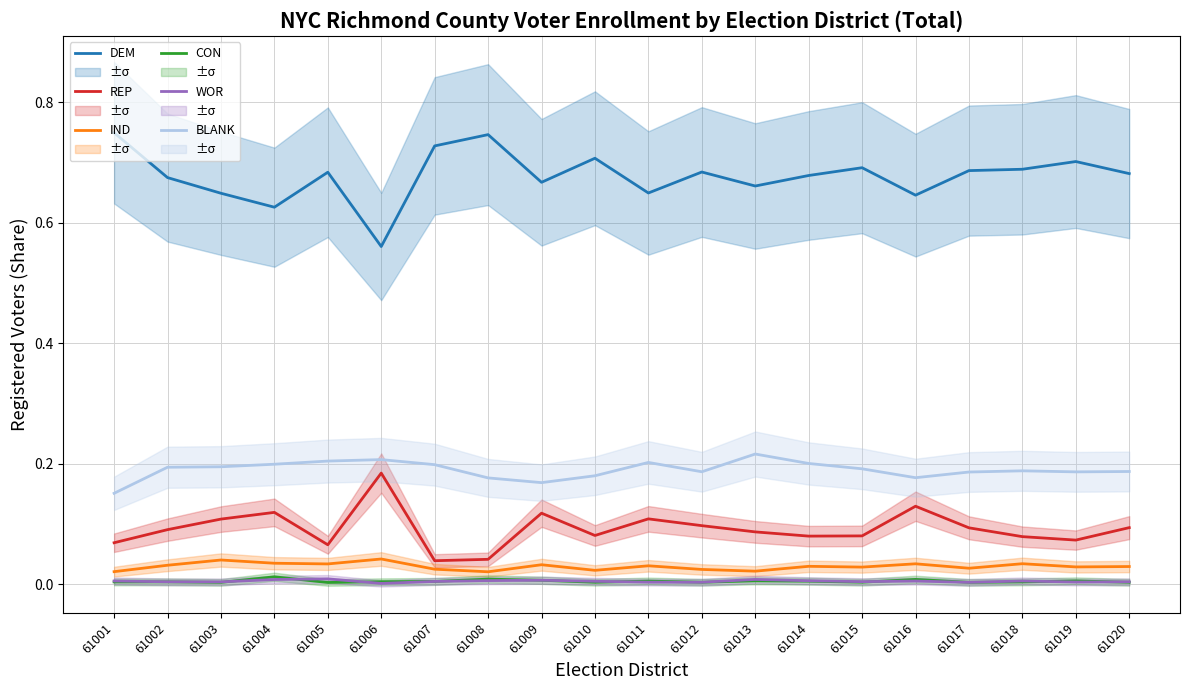

How many distinct data groups are displayed?

6